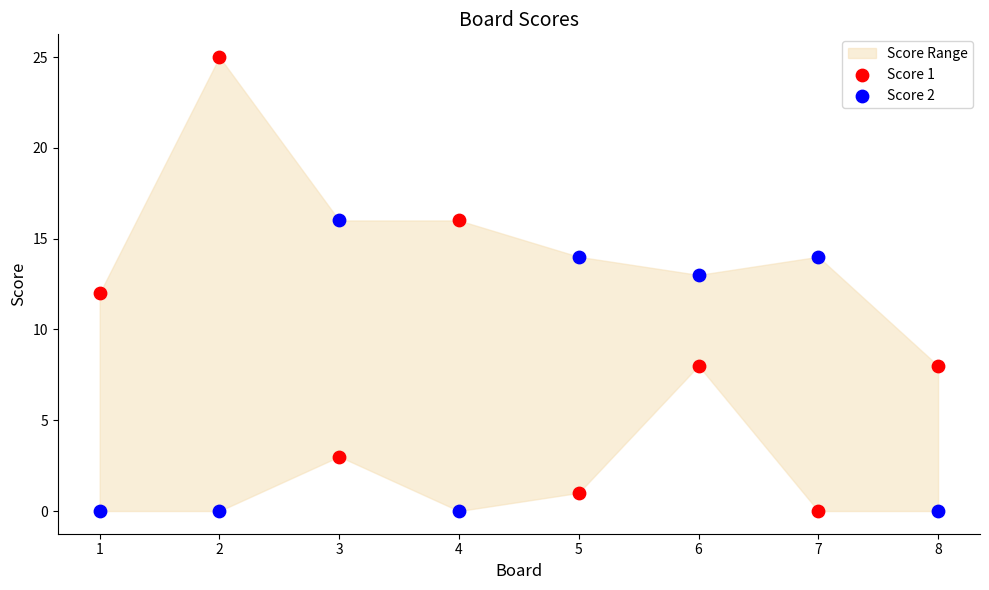

Which series has the largest Y range (max minus min)?

Score 1